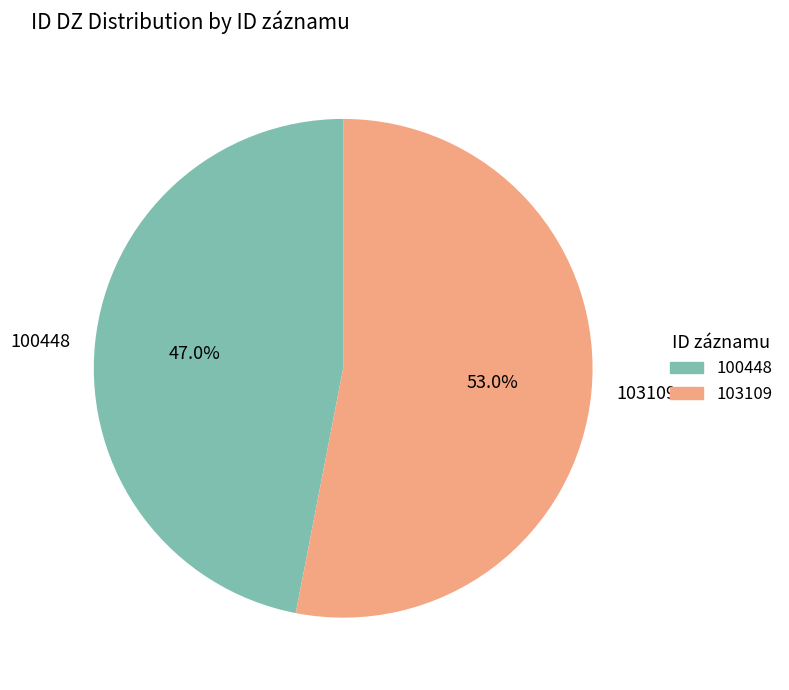

Is it true that 100448 is 62% of the pie?

False